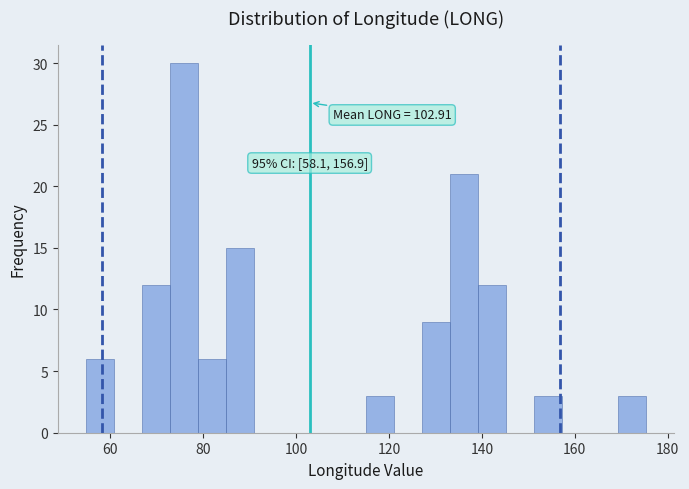

Read against the x-axis, roughly where is the centre of the tallest bar?

76